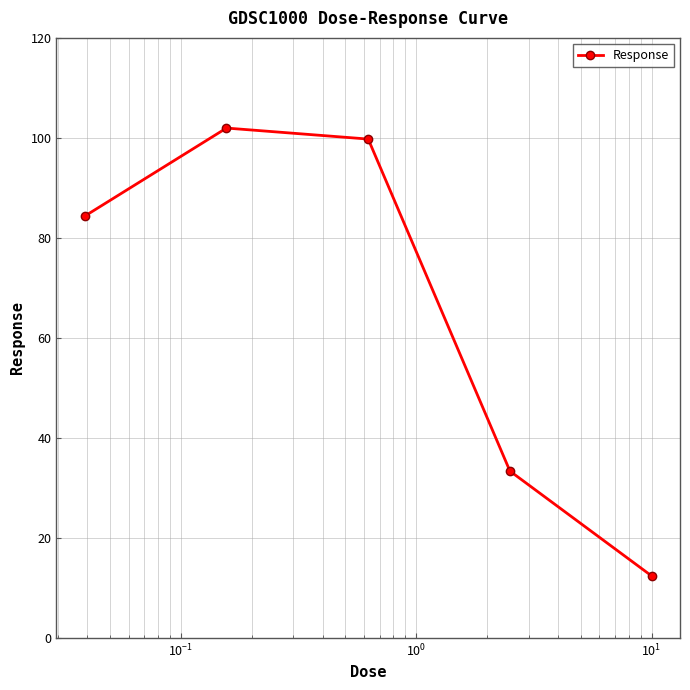

True or false: there are more than 2 points higher than both neighbors.

False